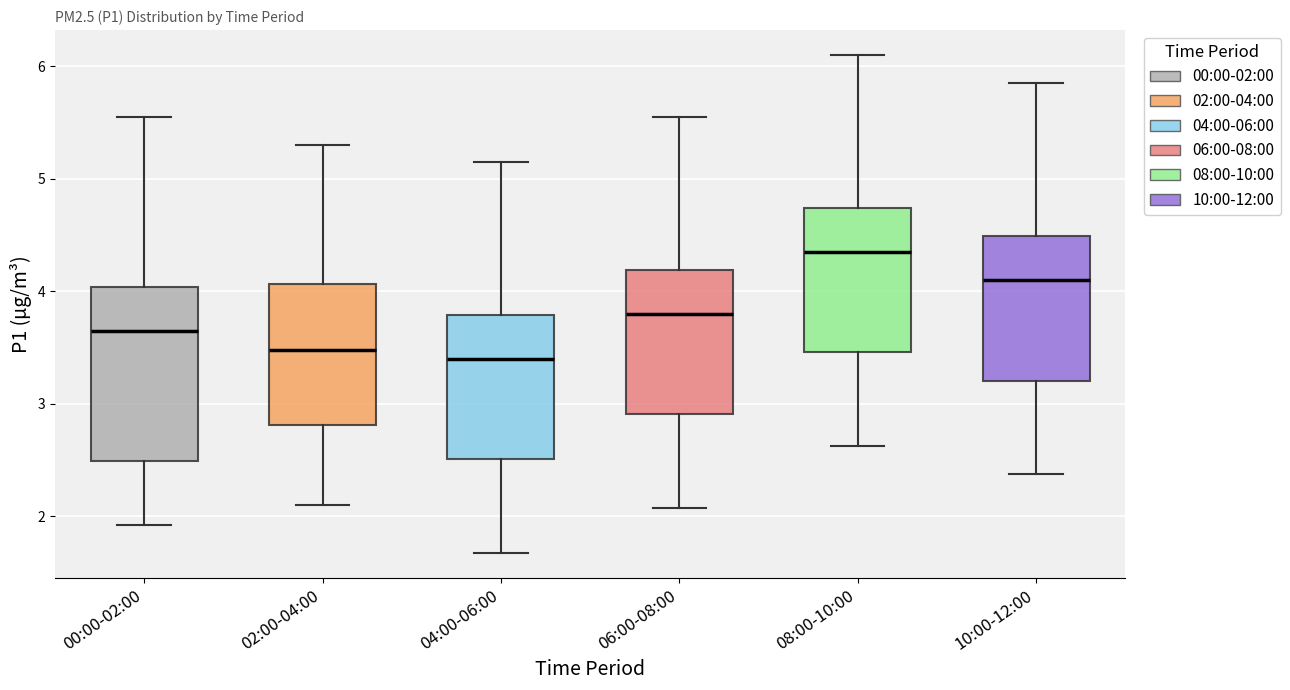

Reading left to right, transcribe this box plot: for each box, give where its median line is, the range the box spans, and where its two whiskers end, as read against the y-axis. The values are not printed on the chart, so give them approximately, as read against the axis.

00:00-02:00: median 3.7, box 2.5 to 4.0, whiskers 1.9 to 5.6
02:00-04:00: median 3.5, box 2.8 to 4.1, whiskers 2.1 to 5.3
04:00-06:00: median 3.4, box 2.5 to 3.8, whiskers 1.7 to 5.2
06:00-08:00: median 3.8, box 2.9 to 4.2, whiskers 2.1 to 5.6
08:00-10:00: median 4.4, box 3.5 to 4.7, whiskers 2.6 to 6.1
10:00-12:00: median 4.1, box 3.2 to 4.5, whiskers 2.4 to 5.9